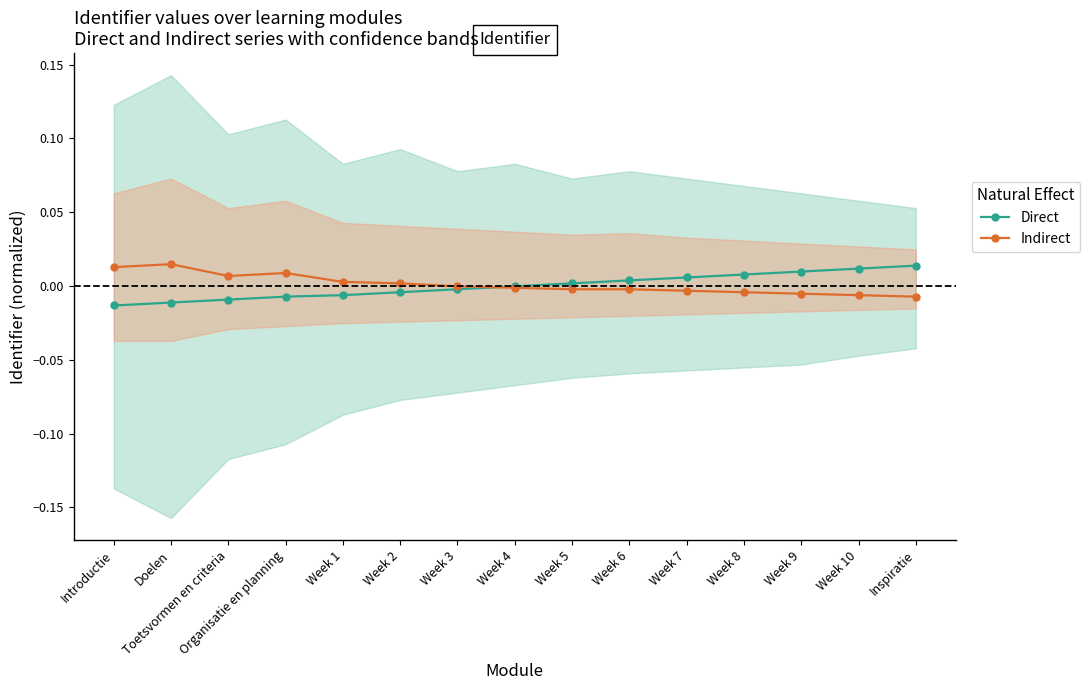

At how many categories does at least one series exceed 0?

13